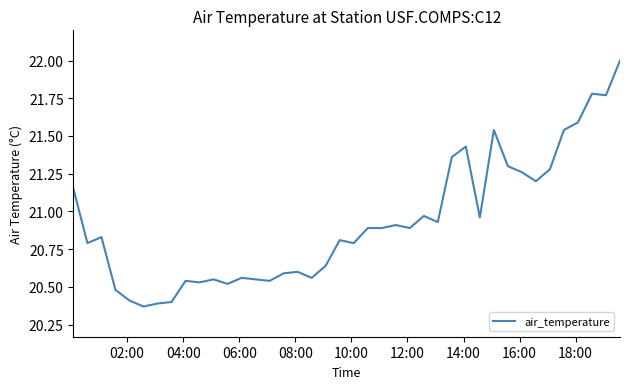

What is the difference between the maximum and minimum values?

1.6